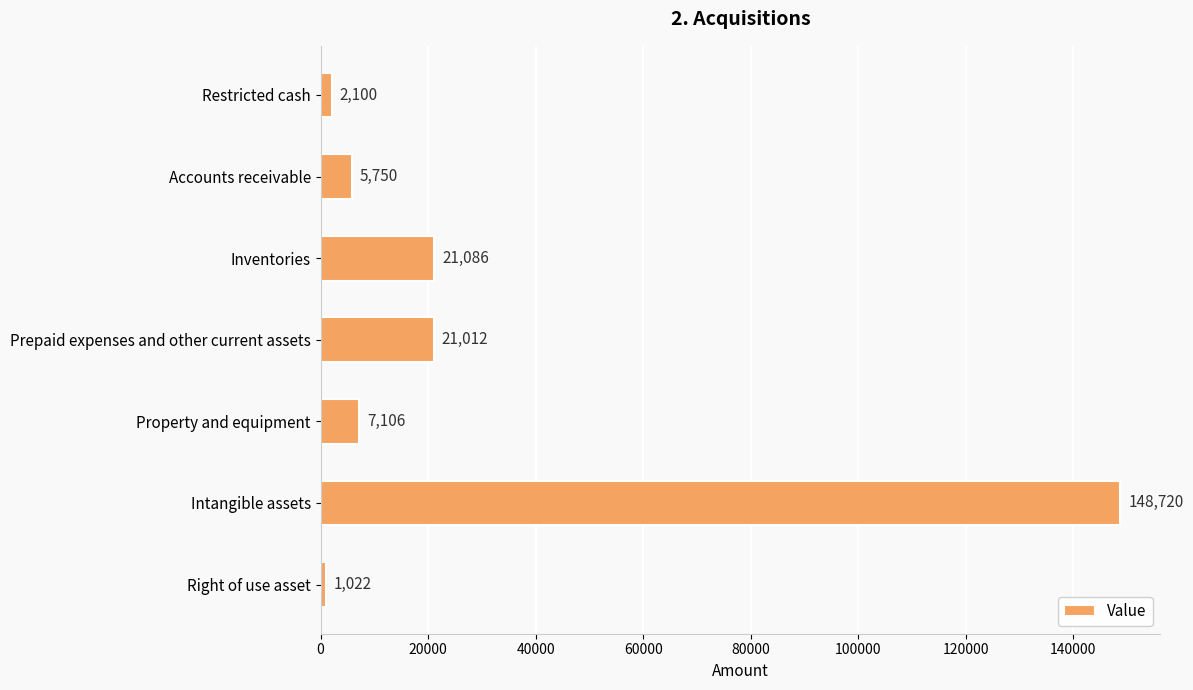

List the labels in order of value, smallest first.

Right of use asset, Restricted cash, Accounts receivable, Property and equipment, Prepaid expenses and other current assets, Inventories, Intangible assets